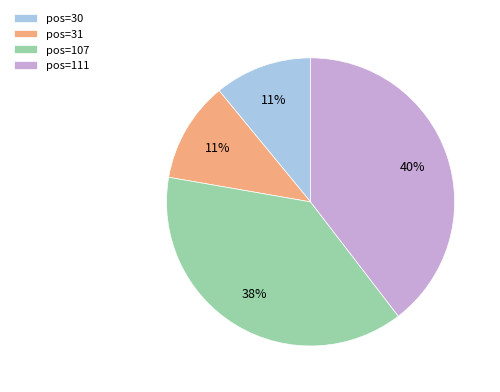

To the nearest percent, what portion does pos=31 represent?

11%